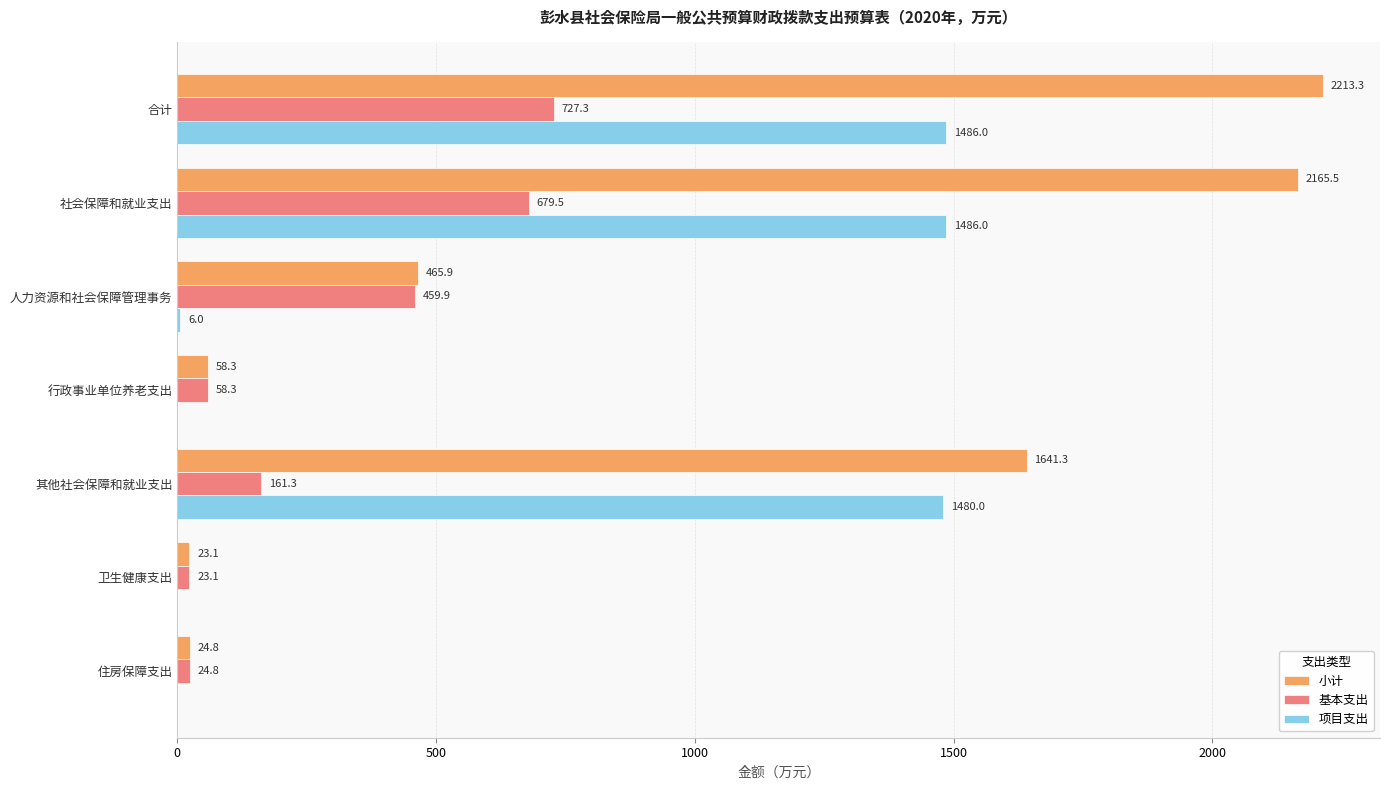

At which category is the sum across all series the highest?

合计